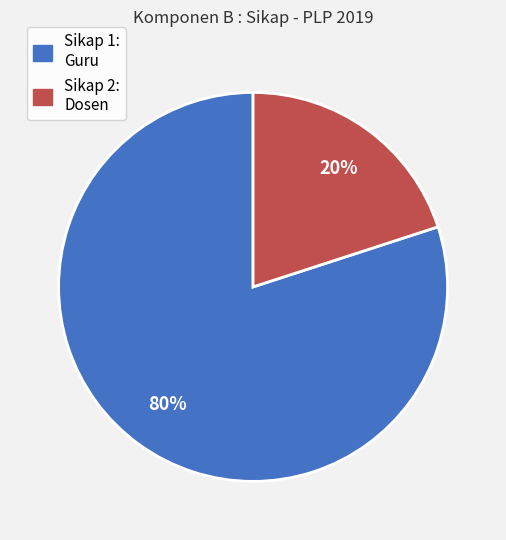

Is it true that Sikap 1: Guru is 92% of the pie?

False